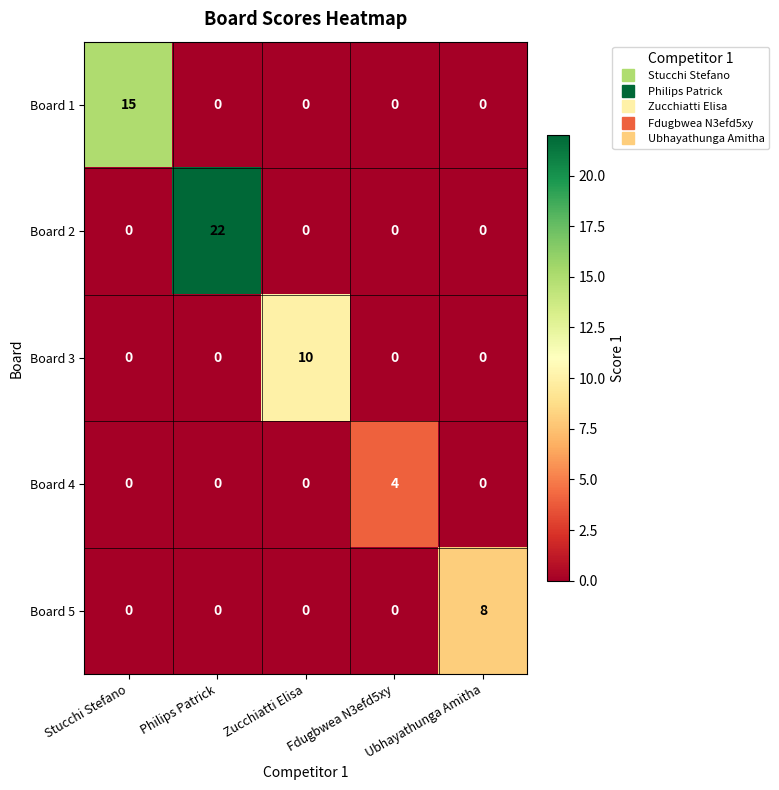

Between Stucchi Stefano and Ubhayathunga Amitha, which series saw the biggest shift?

Board 1